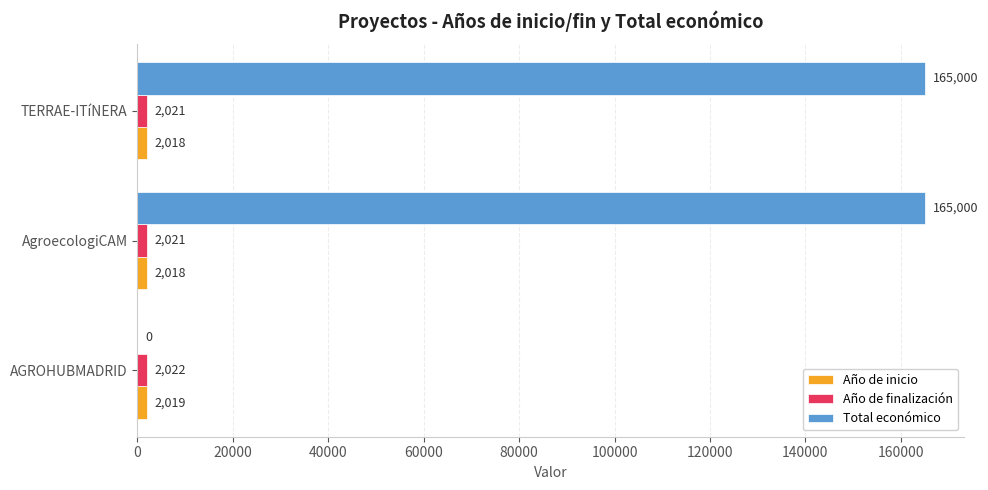

What are all the series names shown in the legend?

Año de inicio, Año de finalización, Total económico